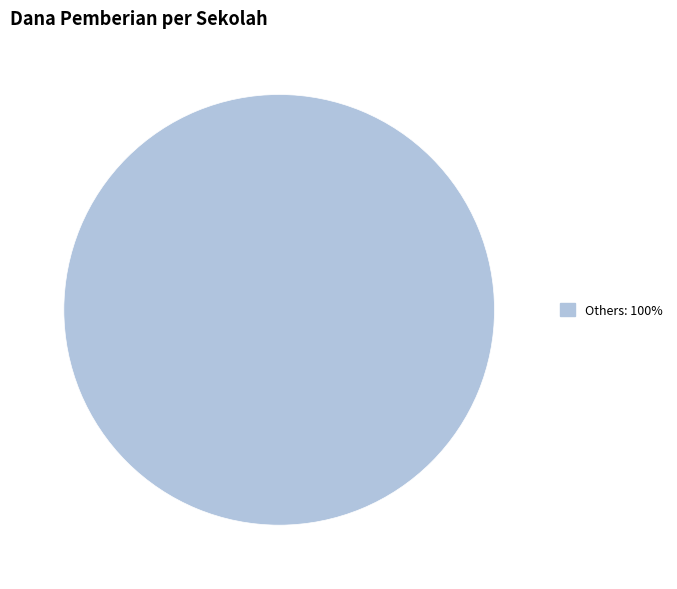

Does any single category account for the majority?

Yes